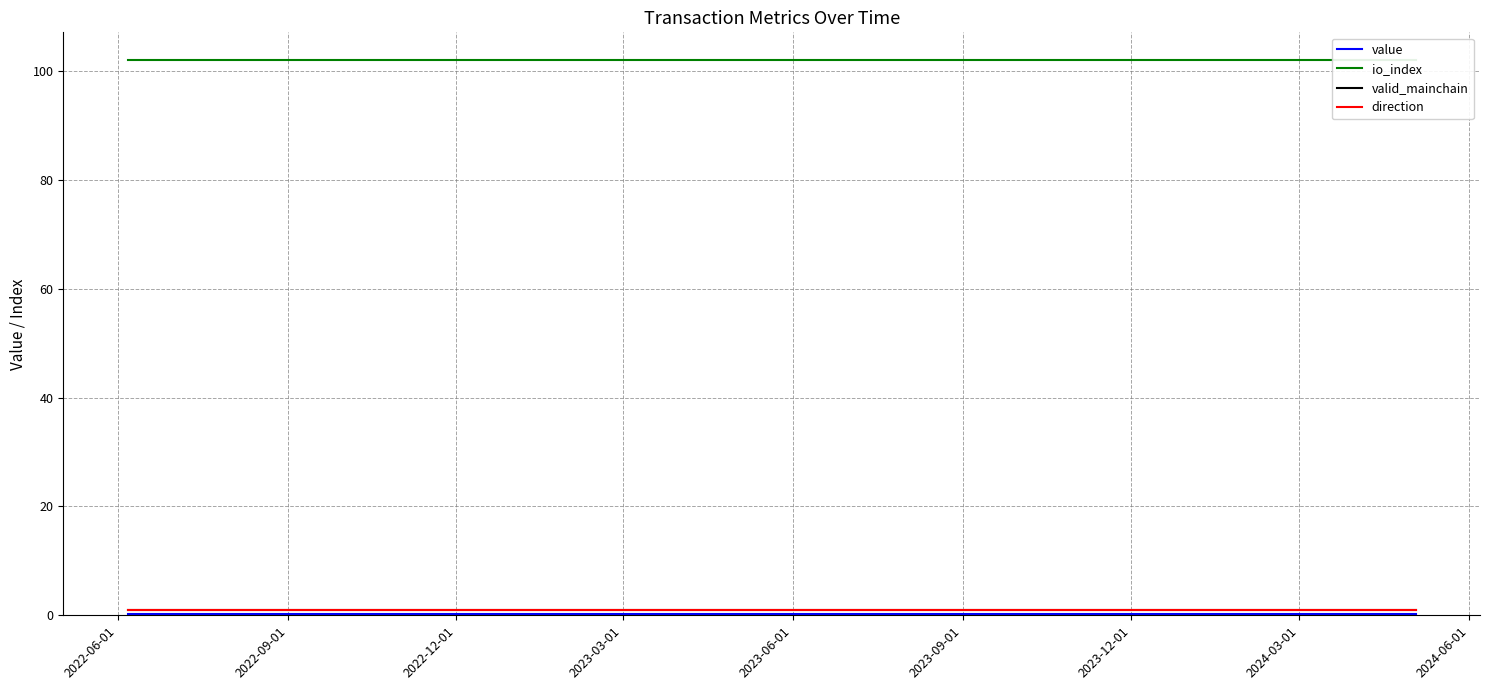

Reading left to right, transcribe all the data shown in this chart.

value: 0.2	0.2	0.2	0.2	0.2	0.2	0.2	0.2	0.2	0.2	0.2	0.2	0.2	0.2	0.2	0.2	0.2	0.2	0.2	0.2	0.2	0.2	0.2	0.2
io_index: 102.0	102.0	102.0	102.0	102.0	102.0	102.0	102.0	102.0	102.0	102.0	102.0	102.0	102.0	102.0	102.0	102.0	102.0	102.0	102.0	102.0	102.0	102.0	102.0
valid_mainchain: 1.0	1.0	1.0	1.0	1.0	1.0	1.0	1.0	1.0	1.0	1.0	1.0	1.0	1.0	1.0	1.0	1.0	1.0	1.0	1.0	1.0	1.0	1.0	1.0
direction: 1.0	1.0	1.0	1.0	1.0	1.0	1.0	1.0	1.0	1.0	1.0	1.0	1.0	1.0	1.0	1.0	1.0	1.0	1.0	1.0	1.0	1.0	1.0	1.0